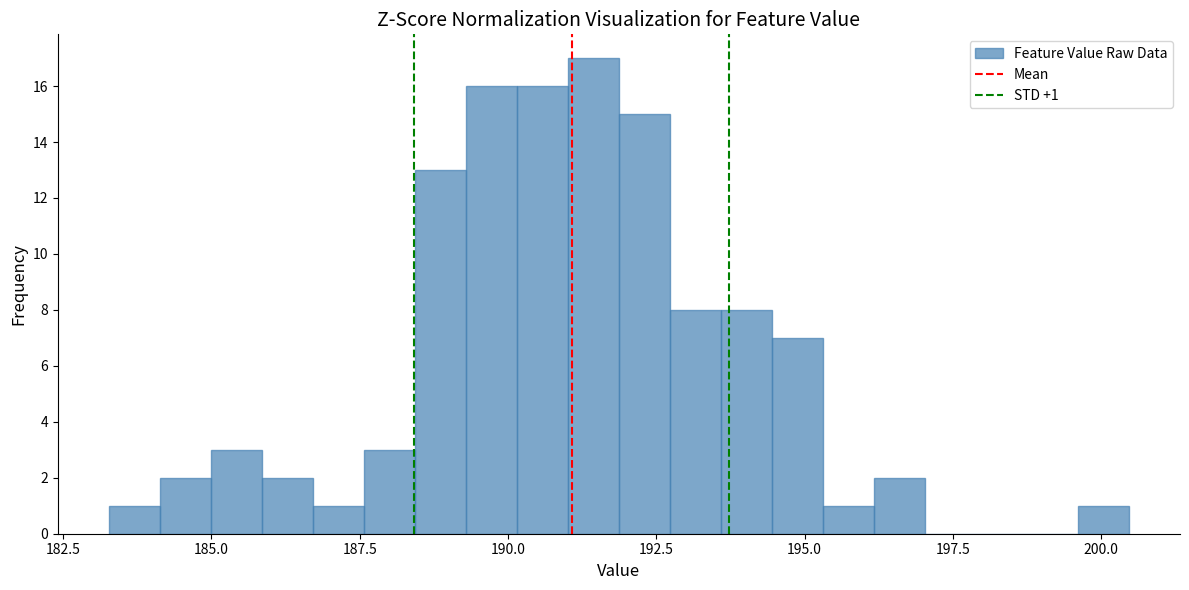

Read against the x-axis, roughly where is the centre of the tallest bar?

191.5